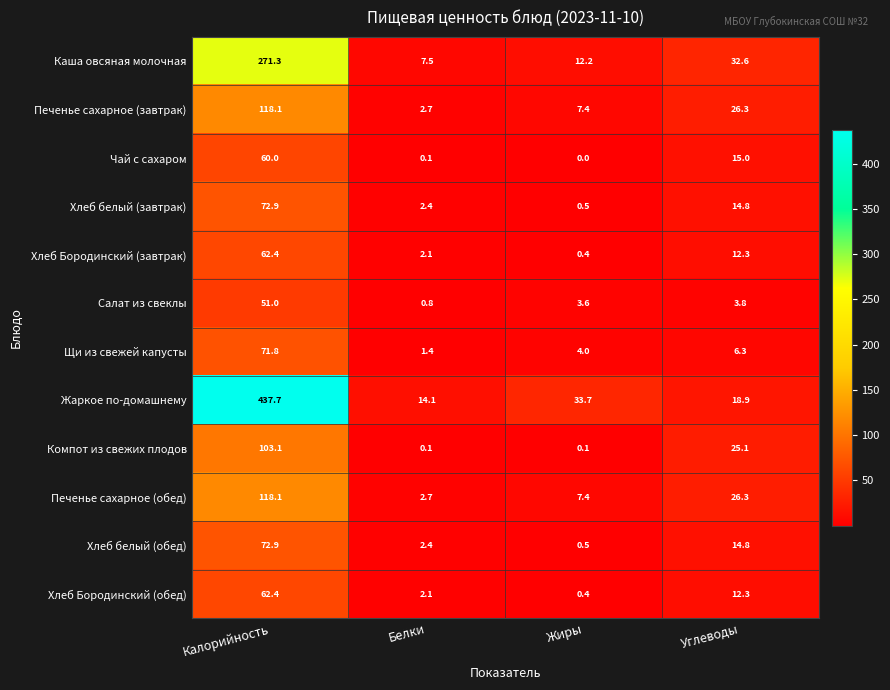

What is the difference between the Хлеб Бородинский (обед) values at Белки and Калорийность?

60.3